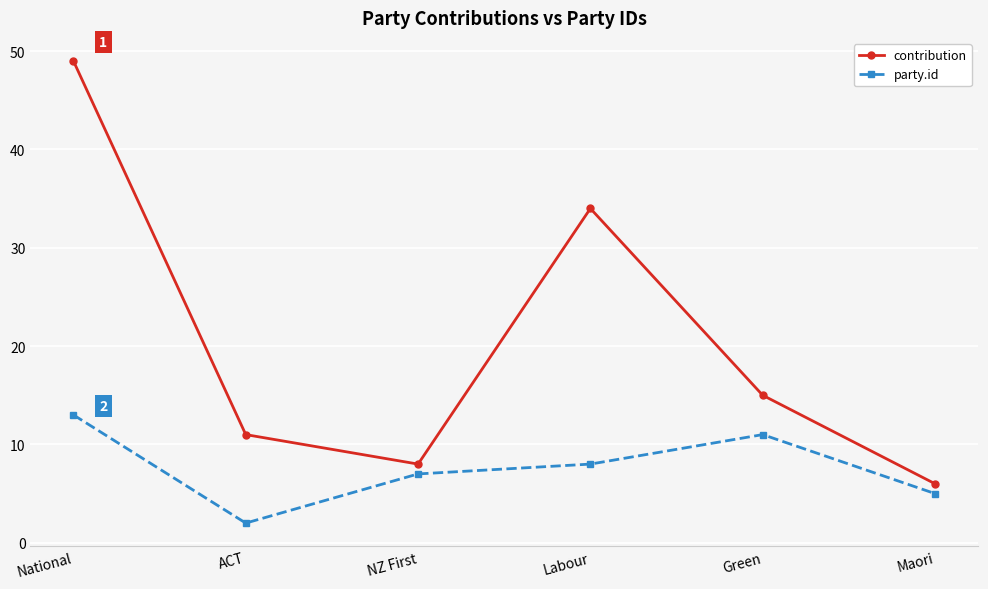

What is the total value across all series at National?

62